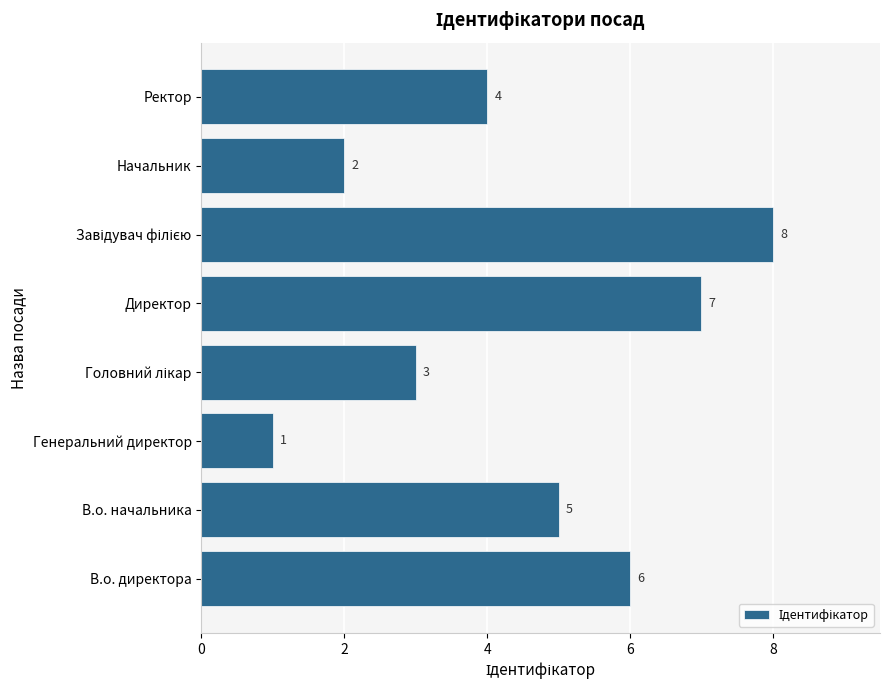

Which has a higher value, Директор or В.о. начальника?

Директор